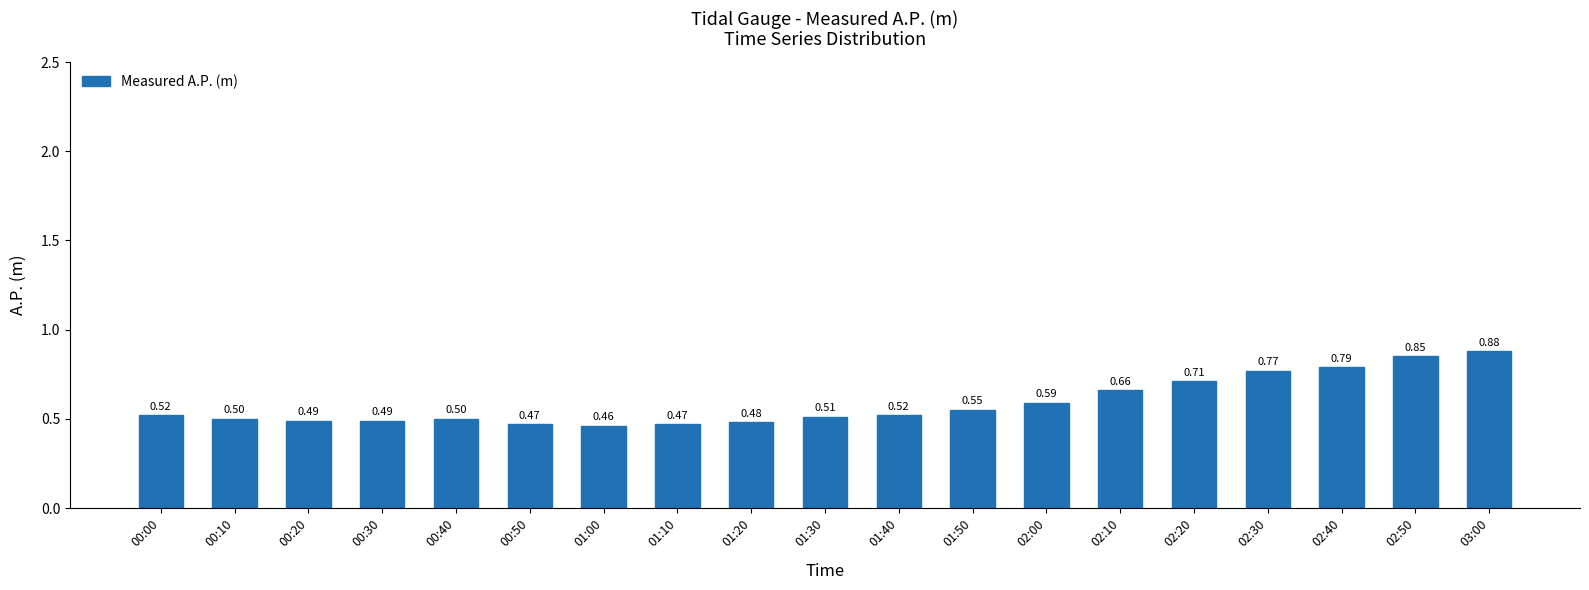

What is the label of the 12th bar from the right?

01:10